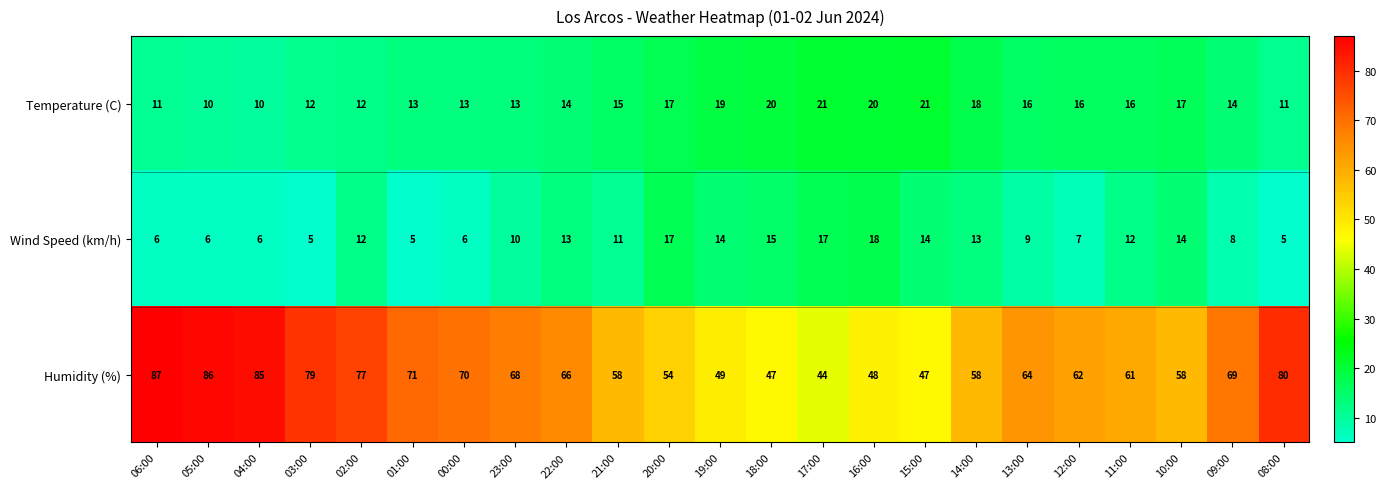

True or false: Temperature (C) has a value of 20 at 18:00.

True